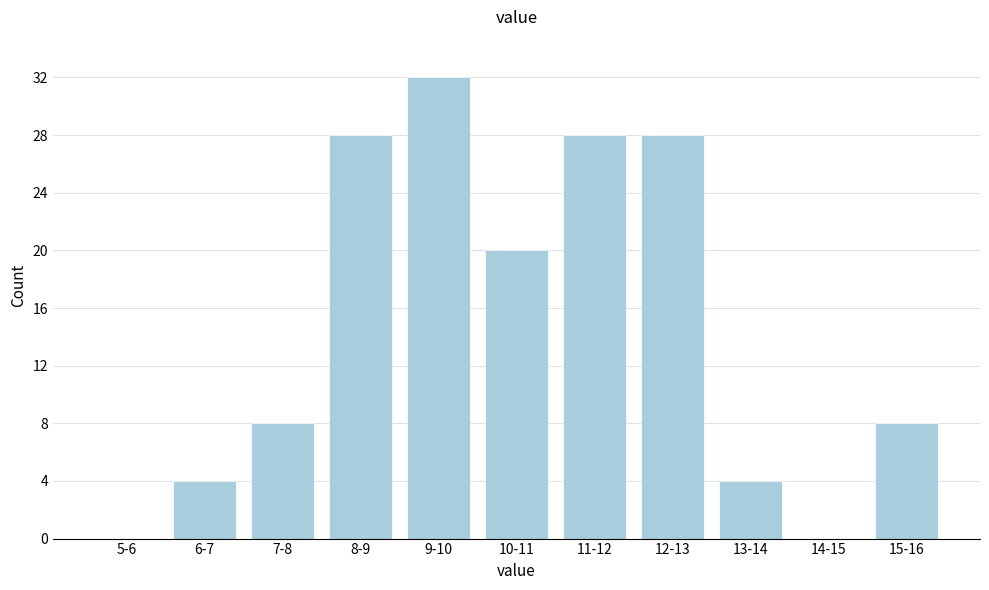

Reading right to left, transcribe all the data shown in this chart.

15-16=8	14-15=0	13-14=4	12-13=28	11-12=28	10-11=20	9-10=32	8-9=28	7-8=8	6-7=4	5-6=0